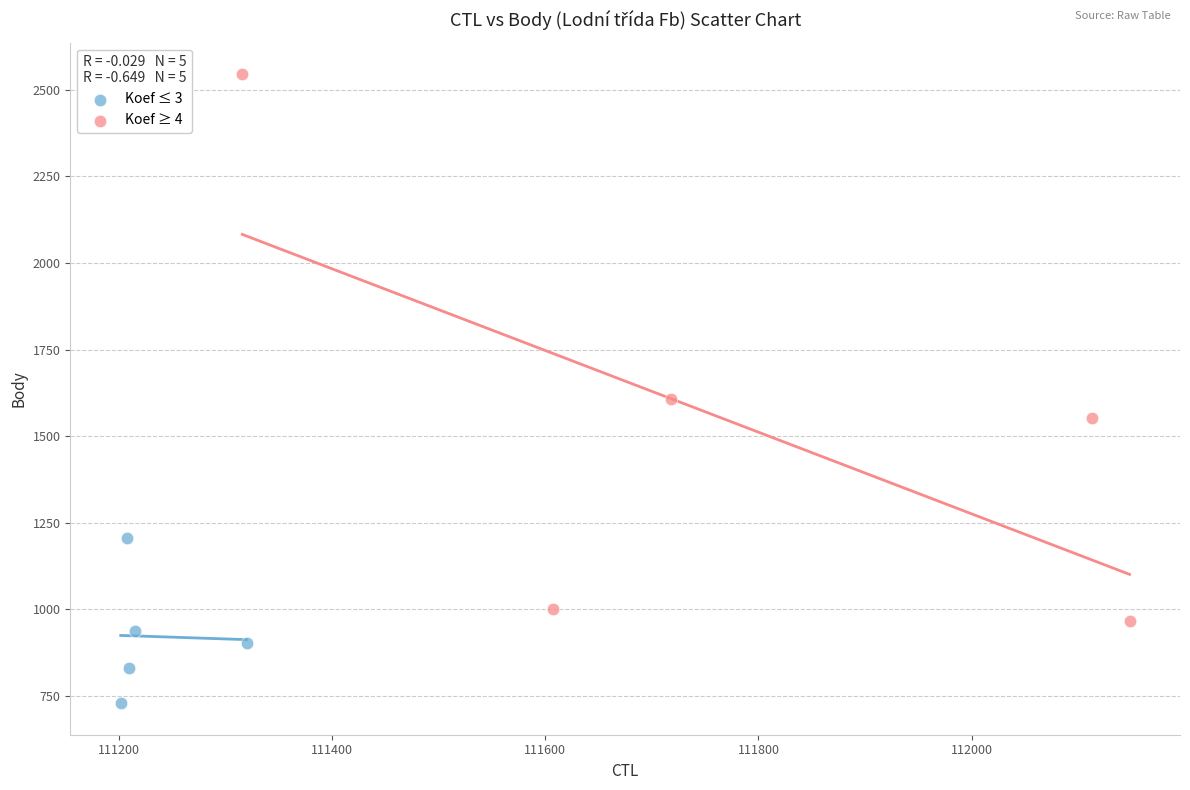

Which series contains the lowest Y value?

Koef ≤ 3